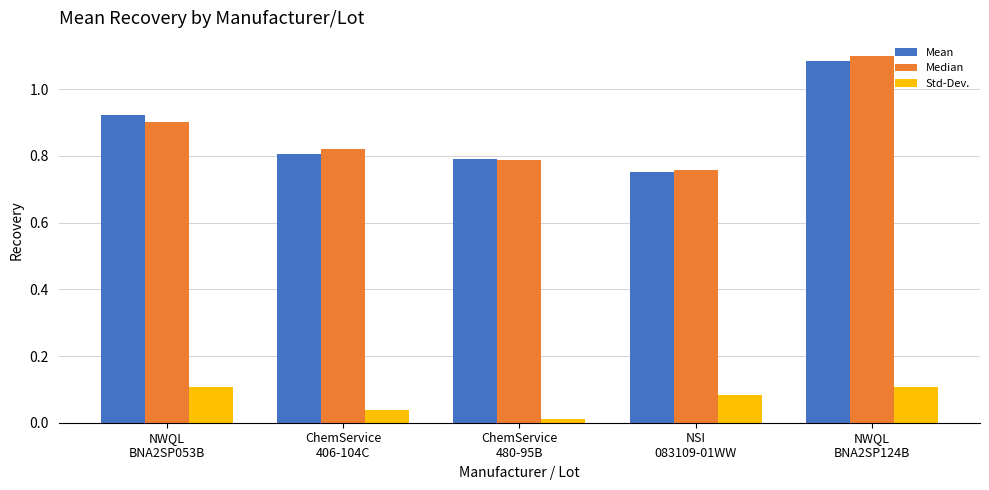

Which category has the lowest value in the Median series?

NSI
083109-01WW